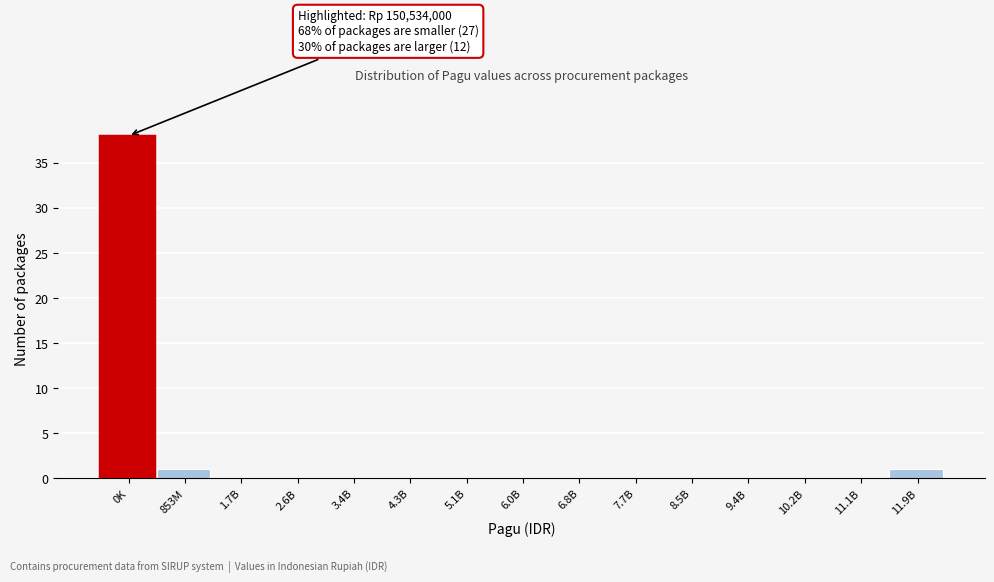

Reading right to left, list all the values displayed in this chart.

11.9B=1	11.1B=0	10.2B=0	9.4B=0	8.5B=0	7.7B=0	6.8B=0	6.0B=0	5.1B=0	4.3B=0	3.4B=0	2.6B=0	1.7B=0	853M=1	0K=38